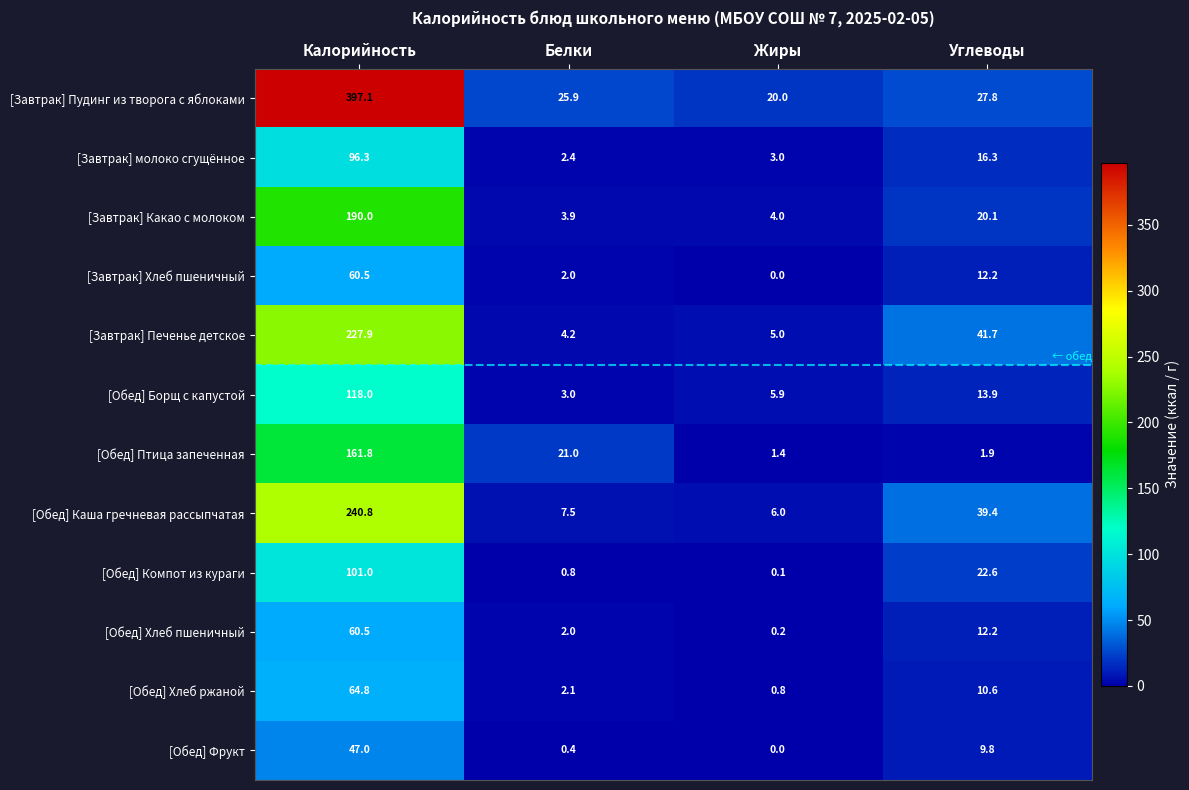

Which series has the largest total across all categories?

[Завтрак] Пудинг из творога с яблоками